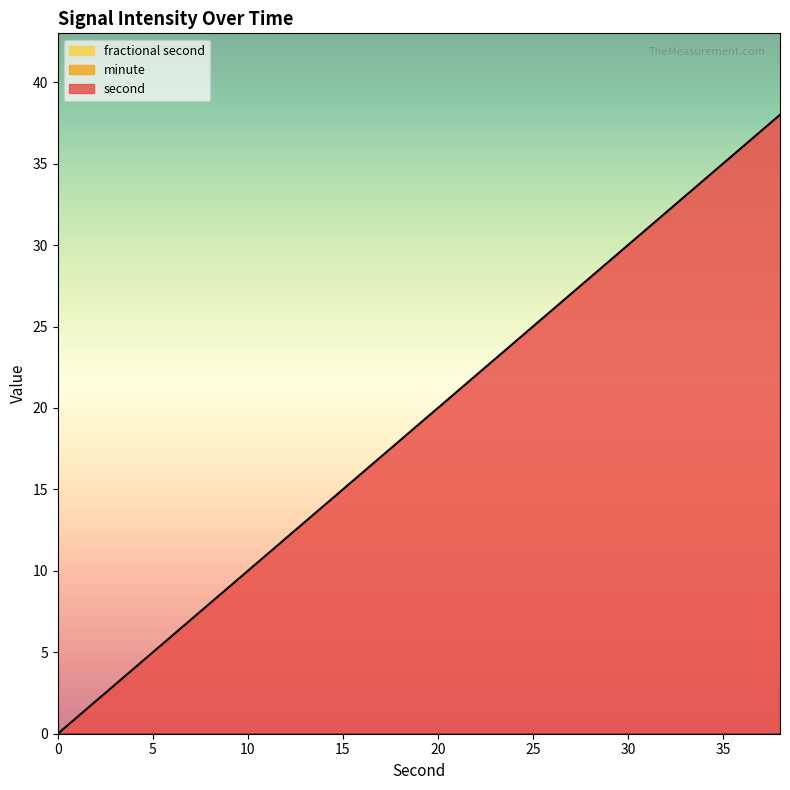

Which series has the largest total across all categories?

second